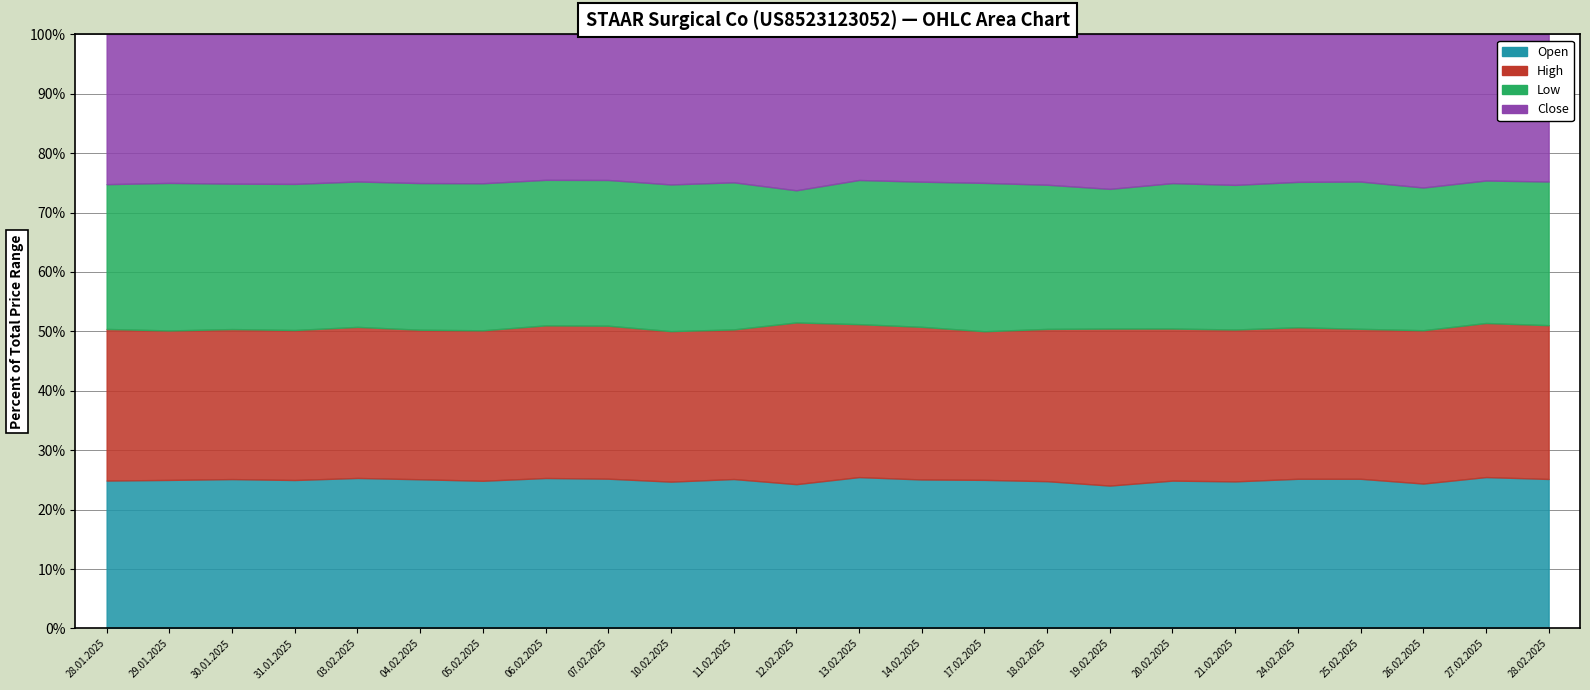

What position from the left is 05.02.2025?

7